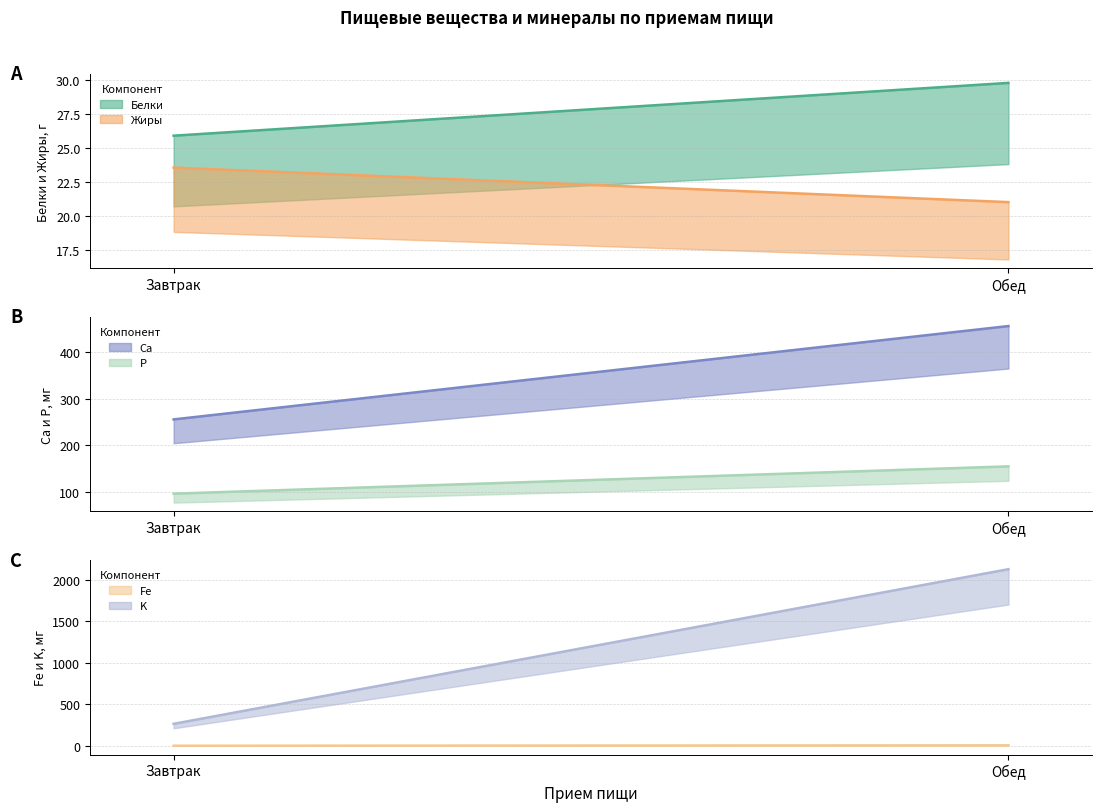

What is the value of the Ca point at the 1st from the left?

255.9